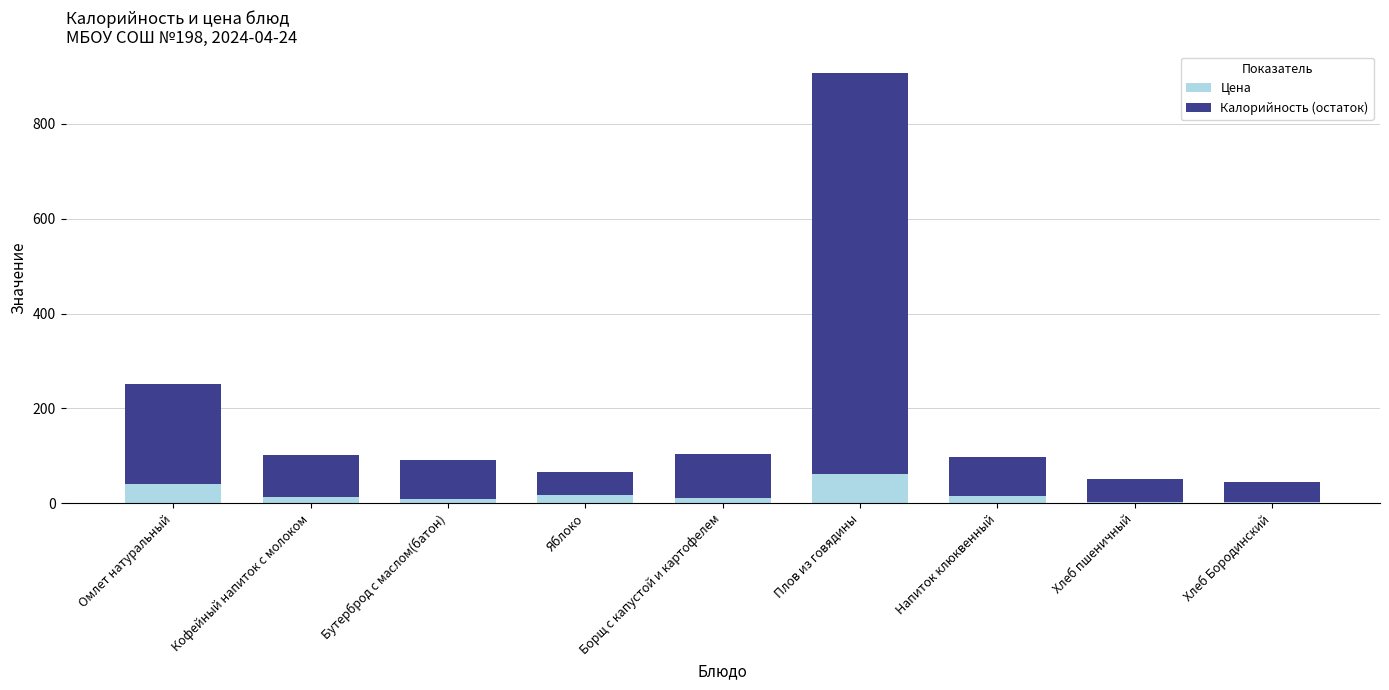

At which category is the sum across all series the highest?

Плов из говядины